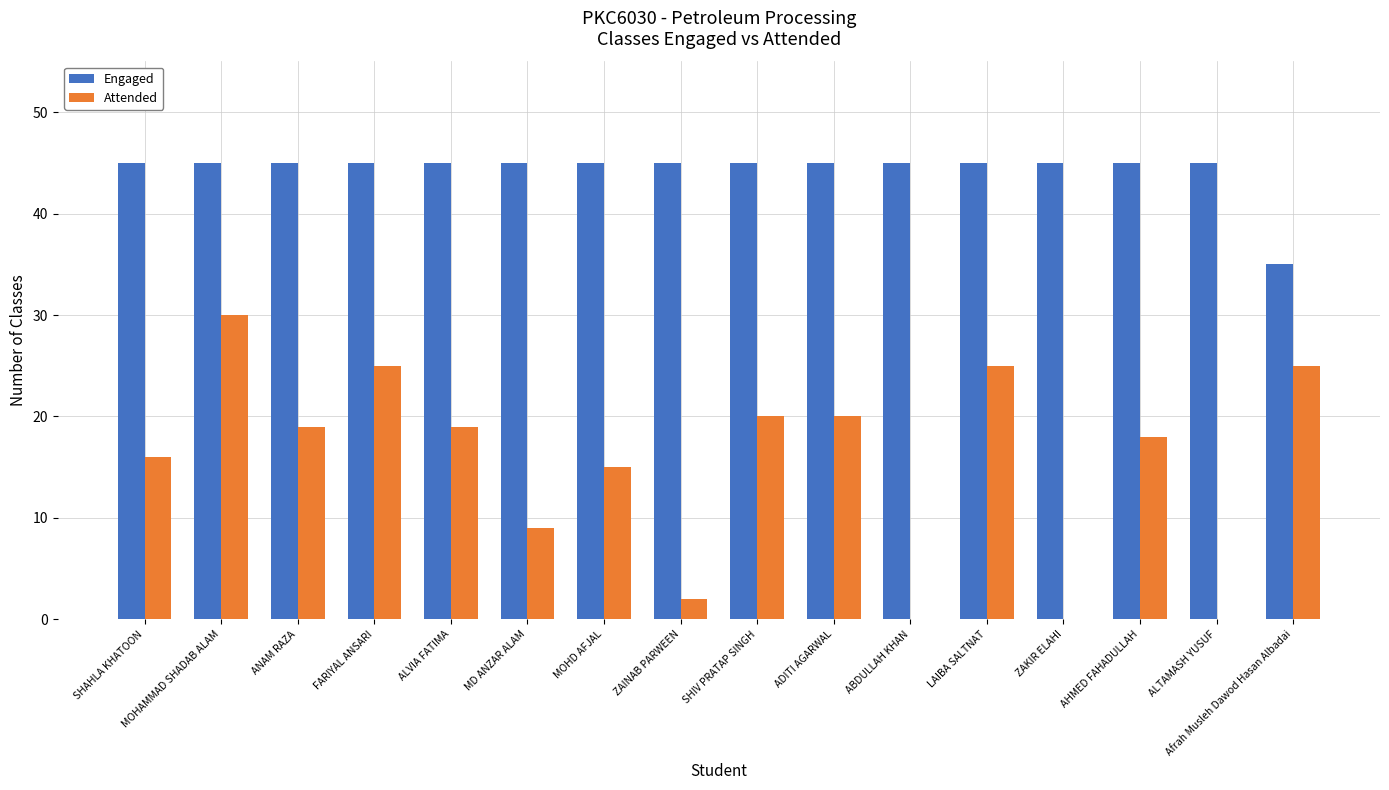

Are the bars grouped side by side (vs. stacked)?

Yes